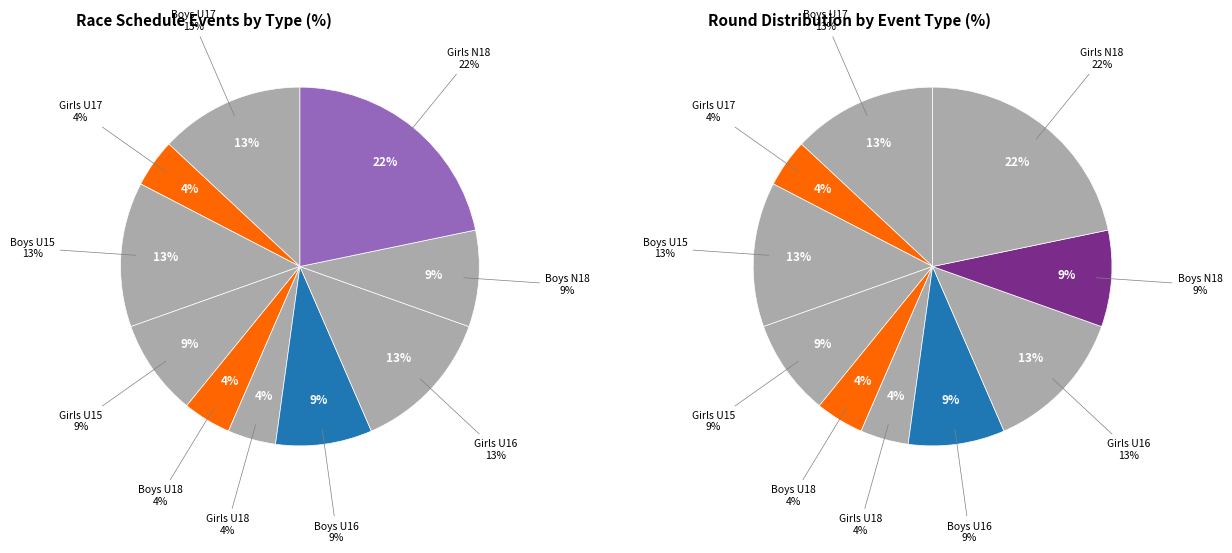

Is the sum of Boys U18 coxless pair and Girls N18 coxed eight greater than half?

No